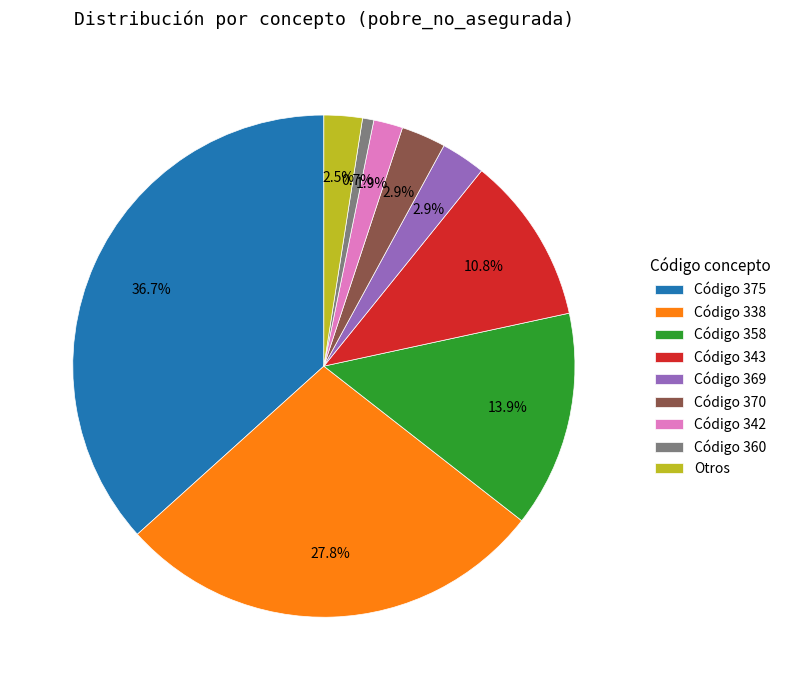

Combined, what portion of the pie is Código 360 and Código 342?

2.6%